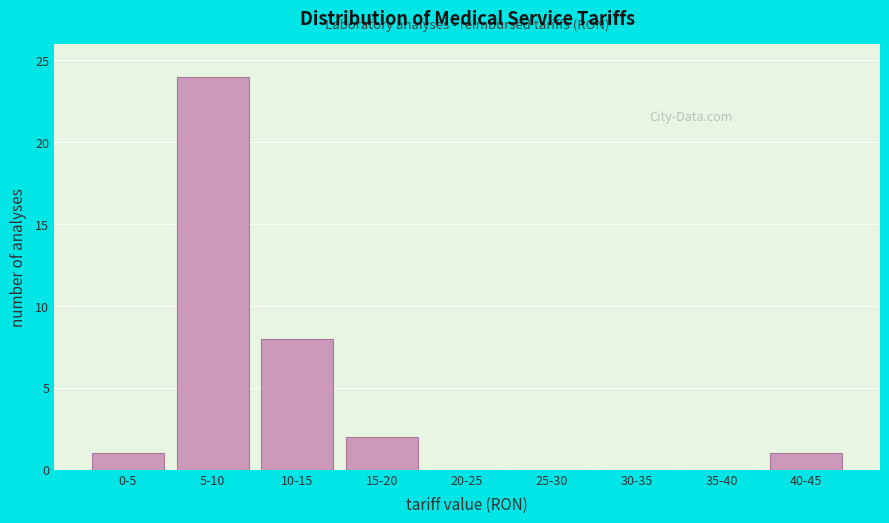

What is the maximum value shown in the chart?

24